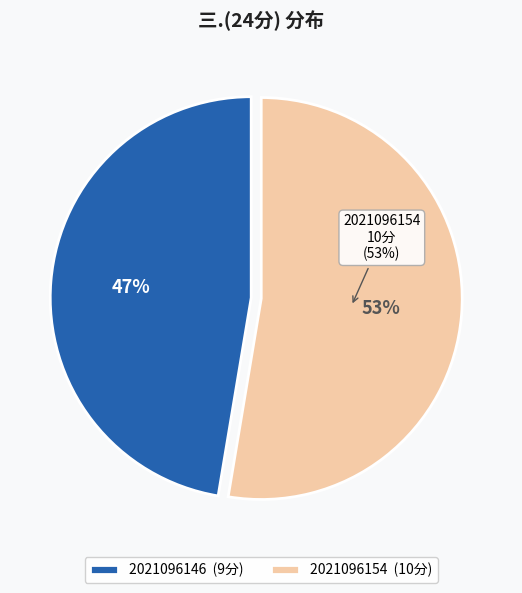

Is the sum of 2021096154 and 2021096146 greater than half?

Yes